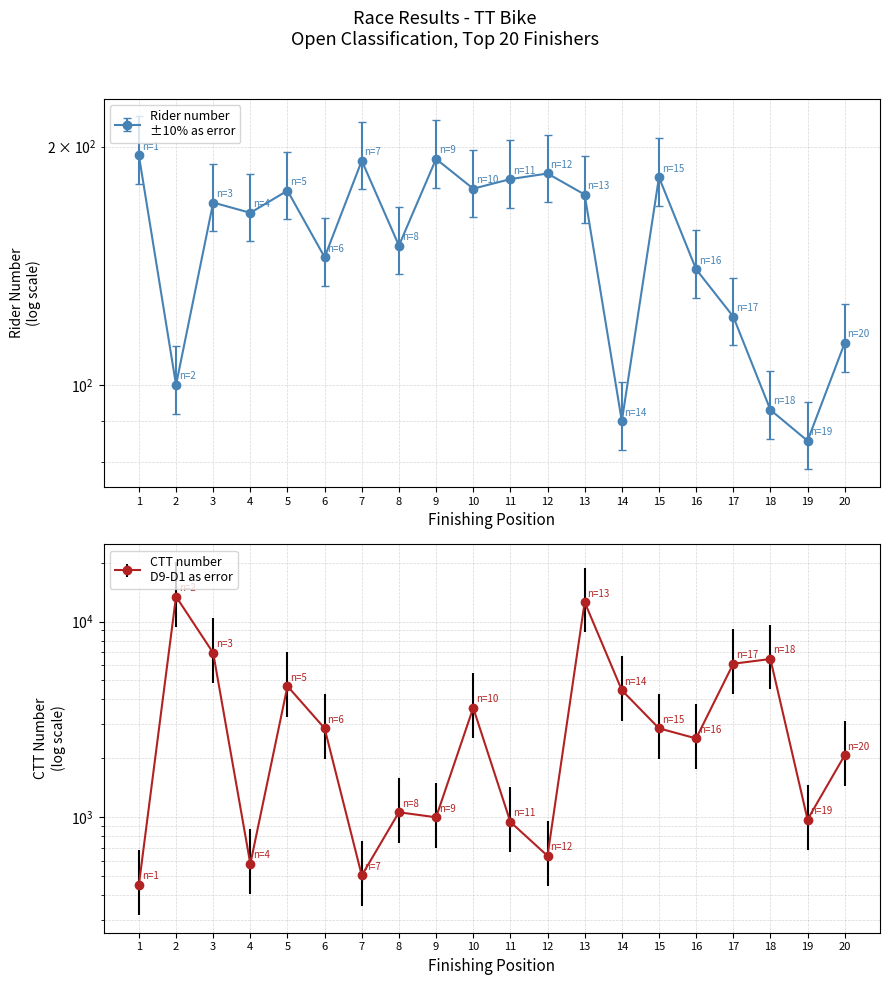

Read the ctt_number value at 16.

2530.0